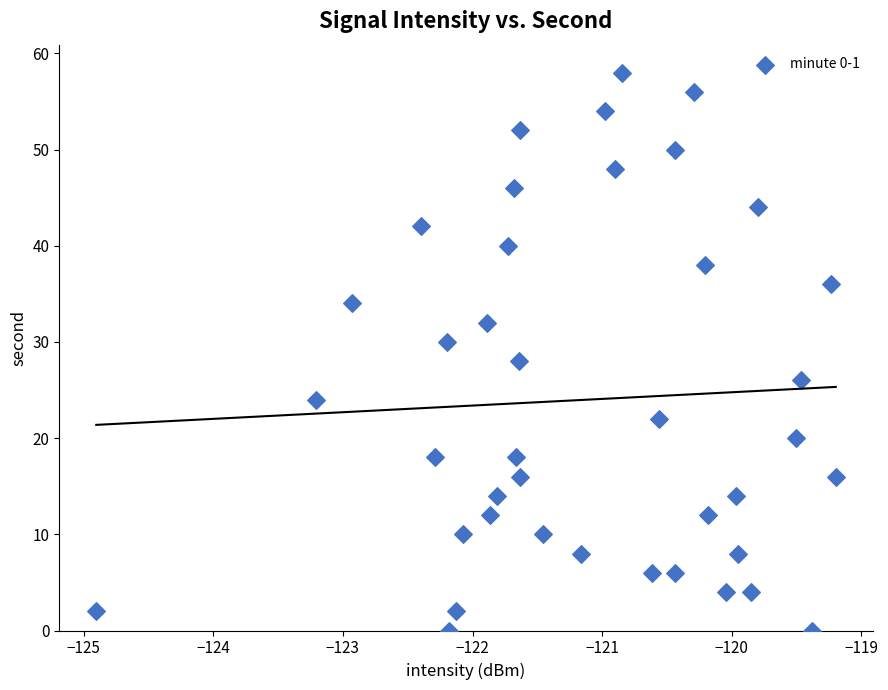

What is the range of Y values (max minus min)?

58